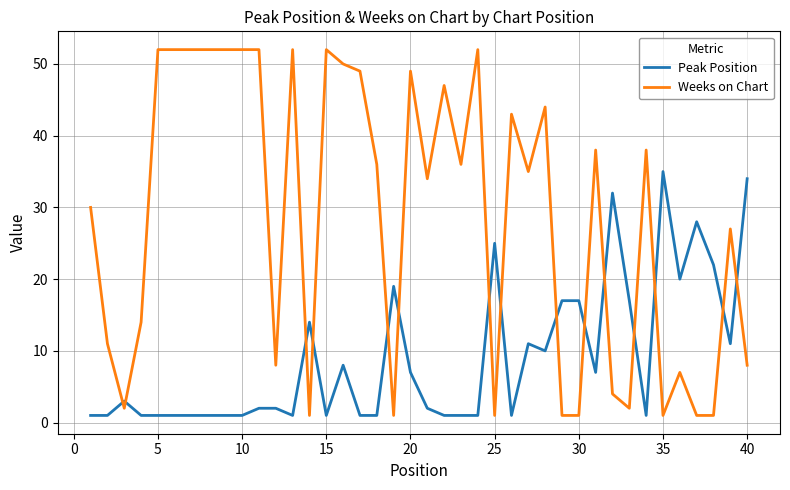

Which series has the largest range (max minus min)?

Weeks on Chart